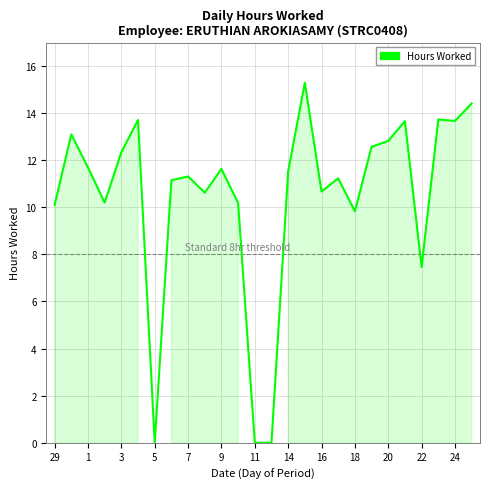

Reading left to right, extract all data points from this chart.

10.1	13.1	11.7	10.2	12.3	13.7	0.0	11.2	11.3	10.6	11.6	10.2	0.0	0.0	11.5	15.3	10.7	11.2	9.8	12.6	12.8	13.7	7.5	13.7	13.7	14.4